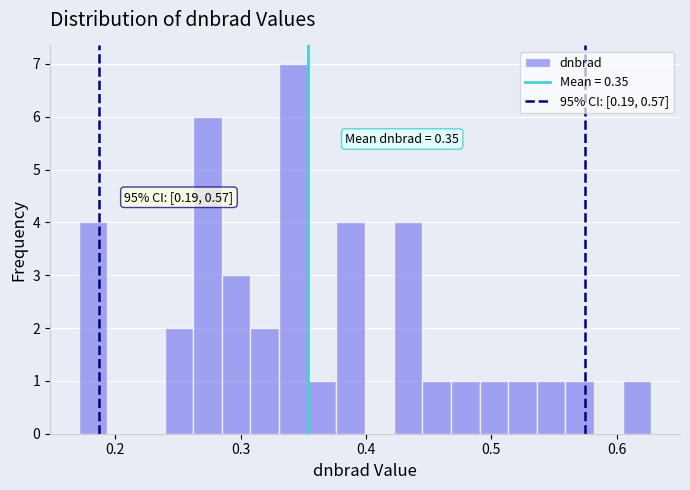

Around what value on the x-axis is the tallest bar? Give the approximate position of its centre, as read against the axis.

0.34